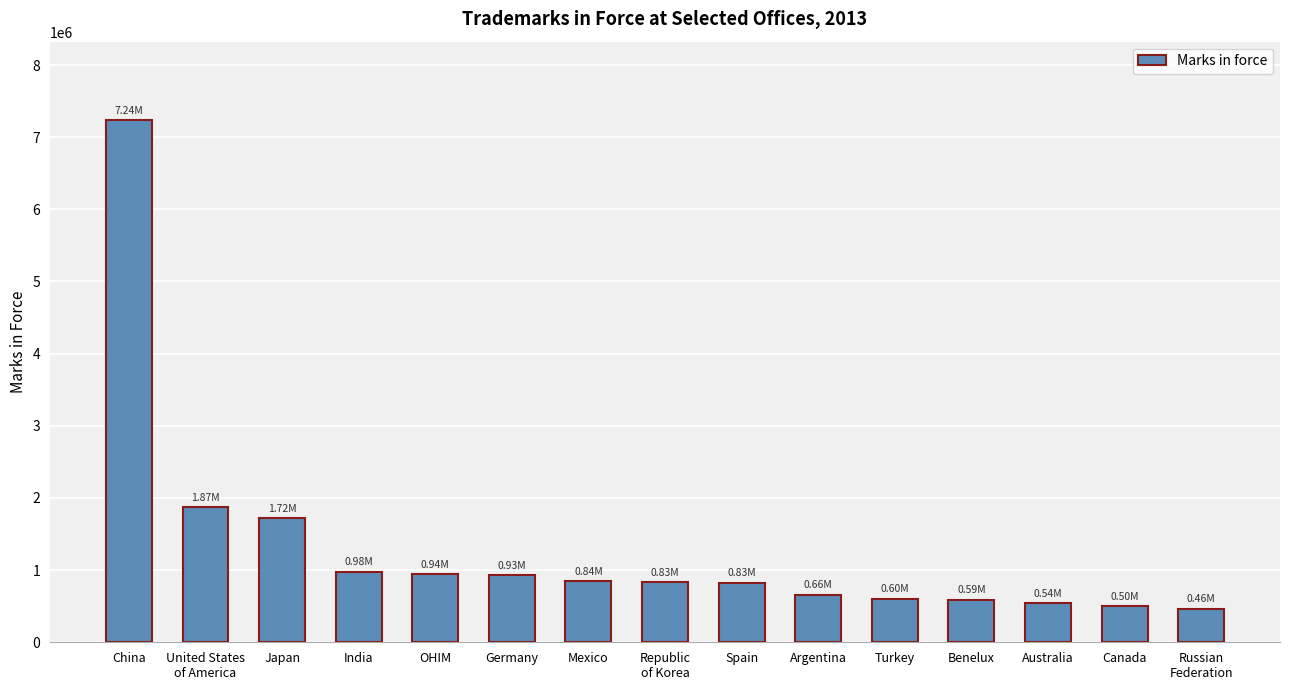

What is the greatest value displayed?

7237900